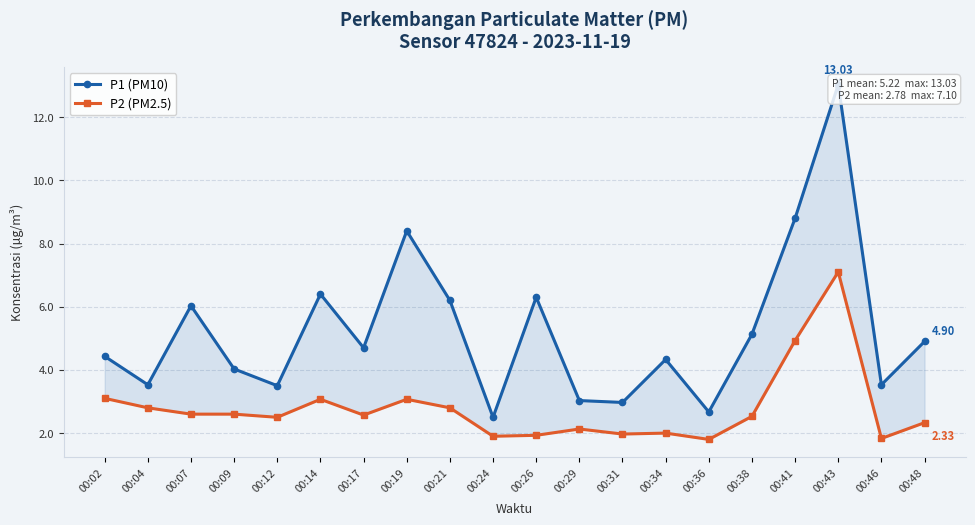

What is the difference between the second highest and second lowest values in the P2 (PM2.5) series?

3.1